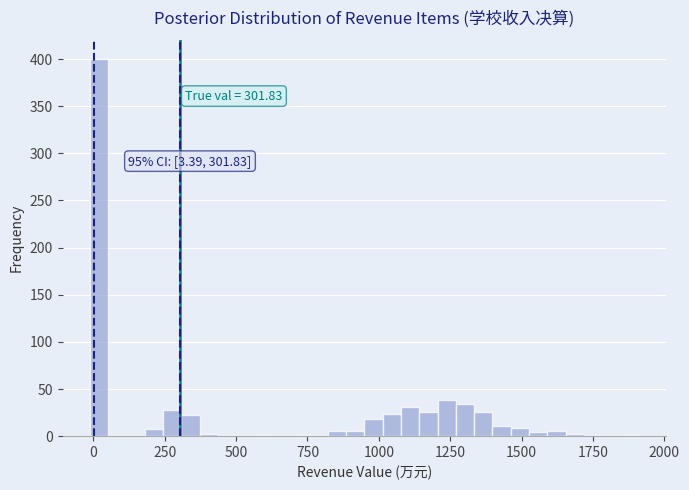

Read against the x-axis, roughly where is the centre of the tallest bar?

0